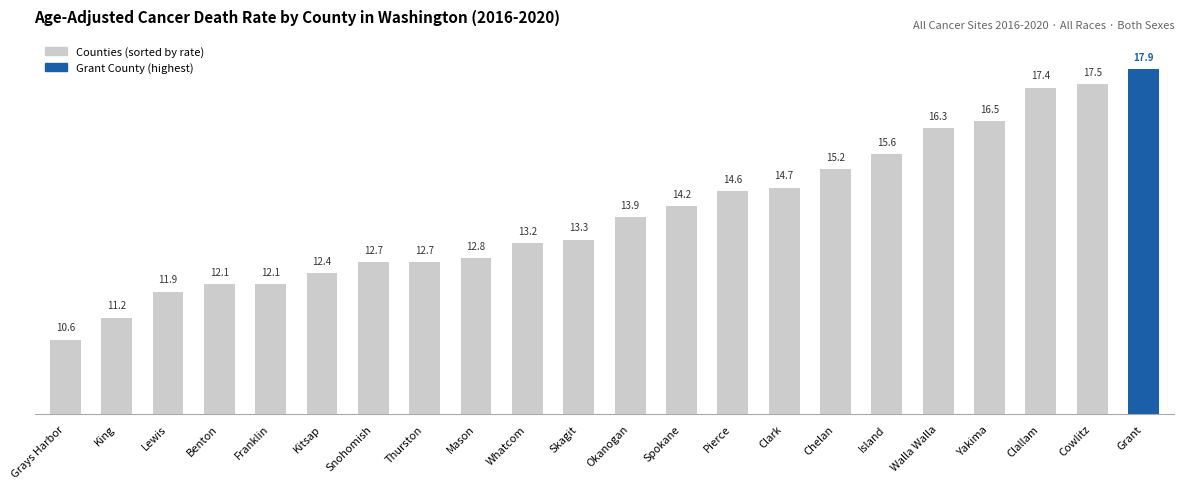

The chart shows a value of 12.7 at Snohomish. True or false?

True